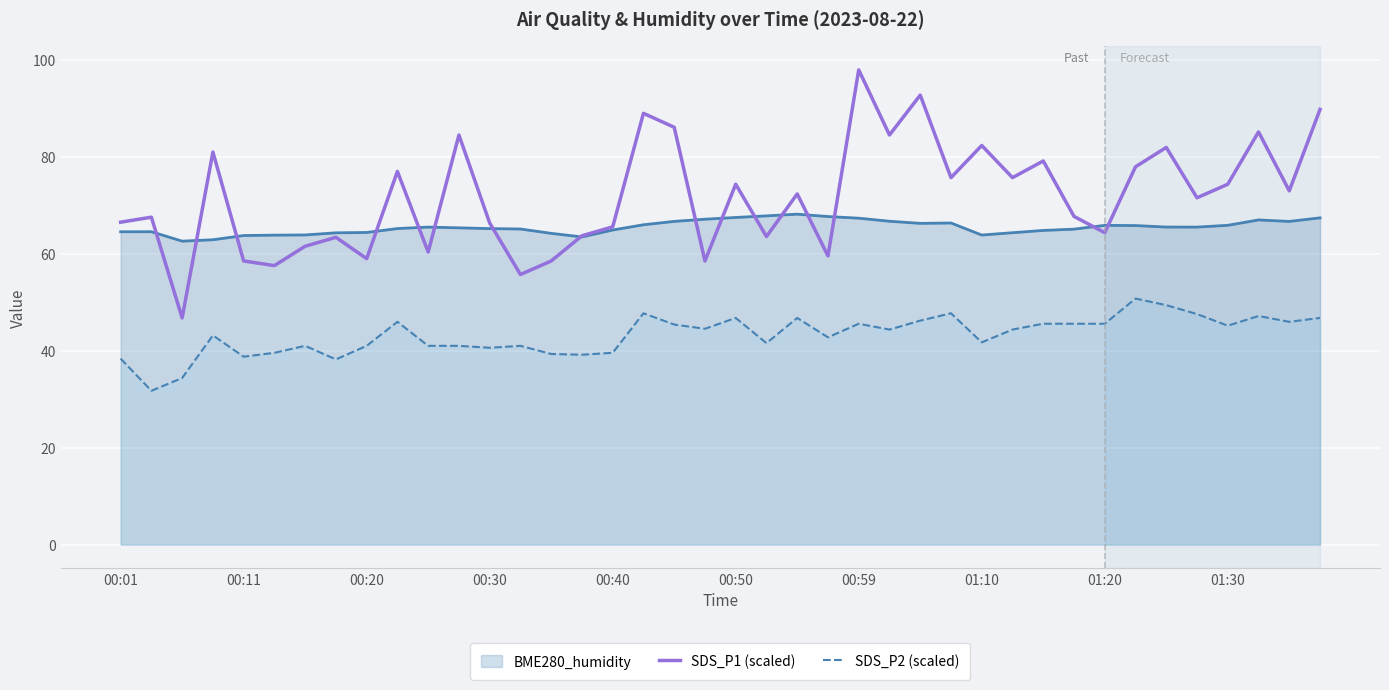

Which series has the largest total across all categories?

SDS_P1 (scaled)